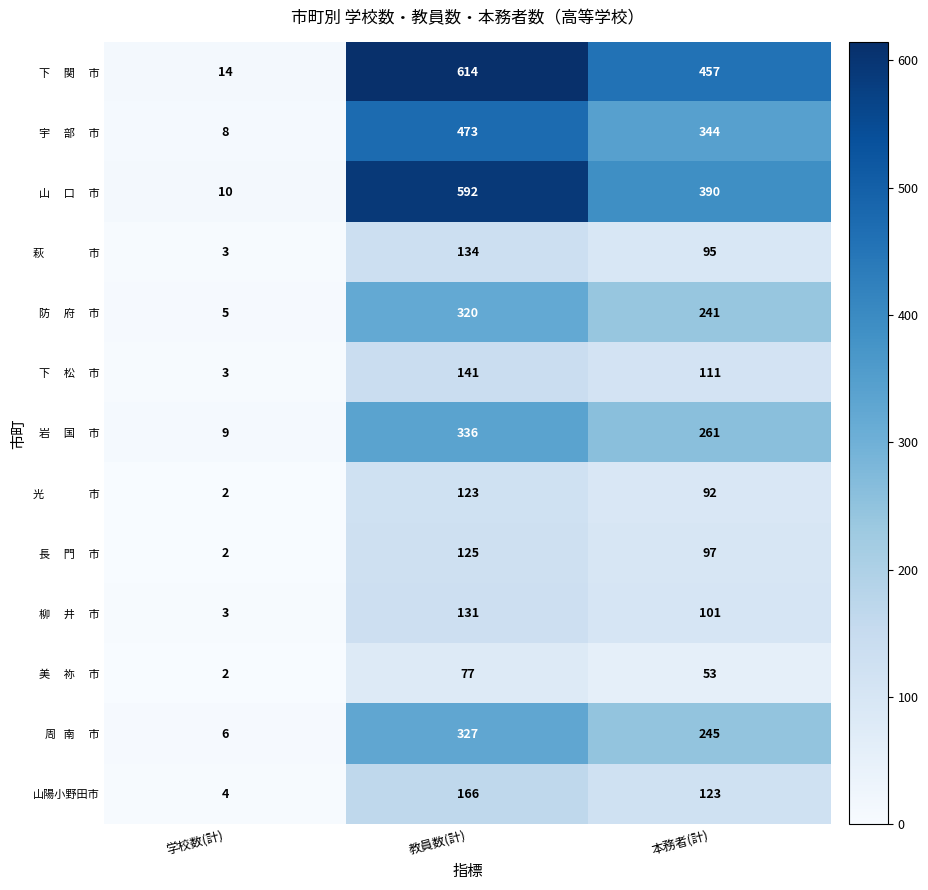

What is the total value across all series at 学校数(計)?

71